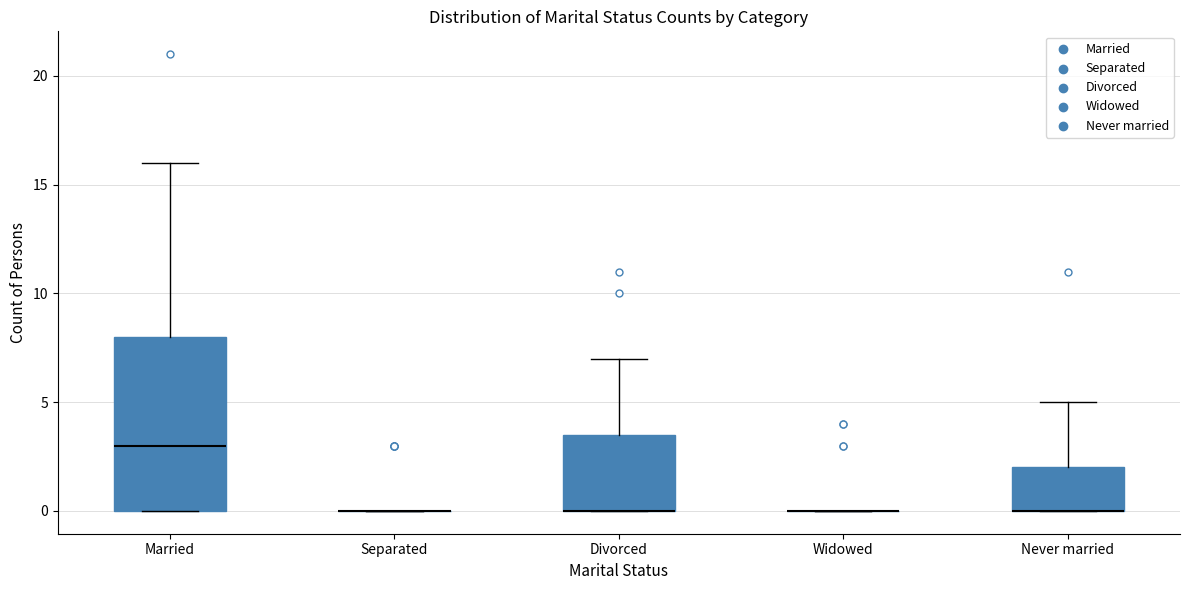

Where is the lower edge of the box for Married on the y-axis? The values are not printed on the chart, so give them approximately, as read against the axis.

0.0